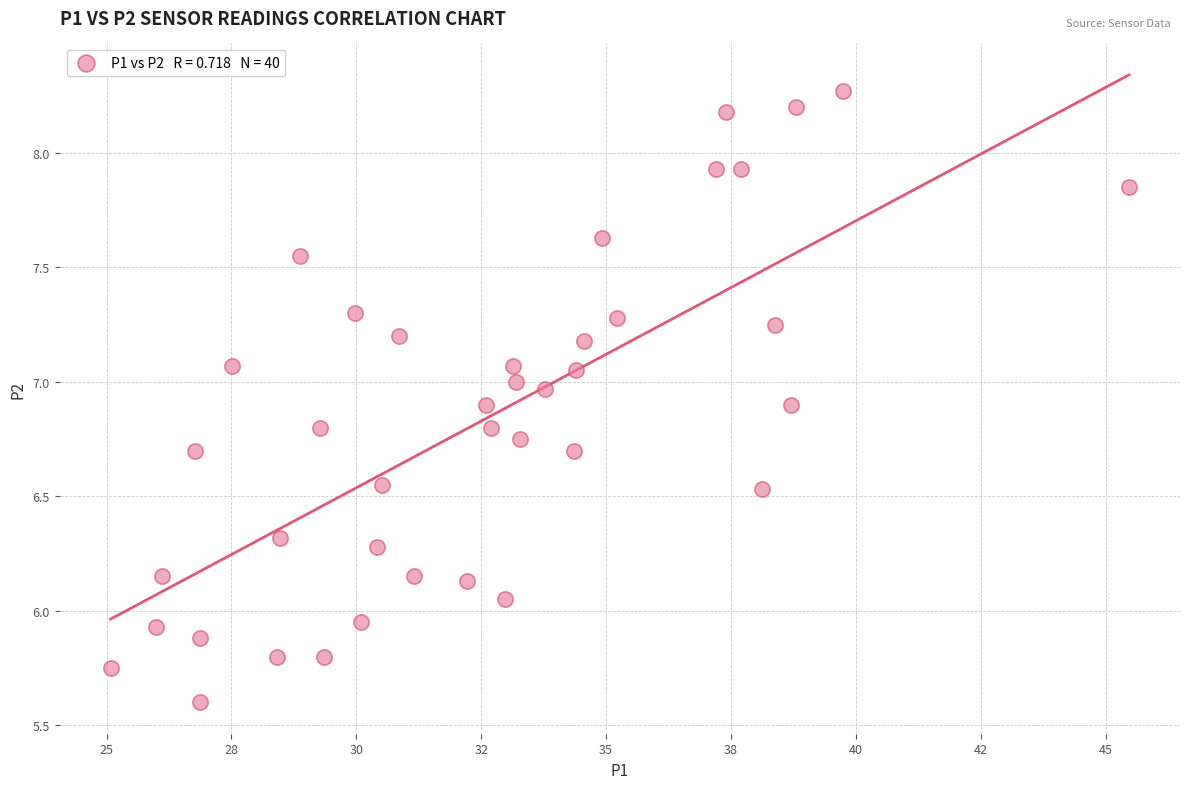

What is the range of X values (max minus min)?

20.4